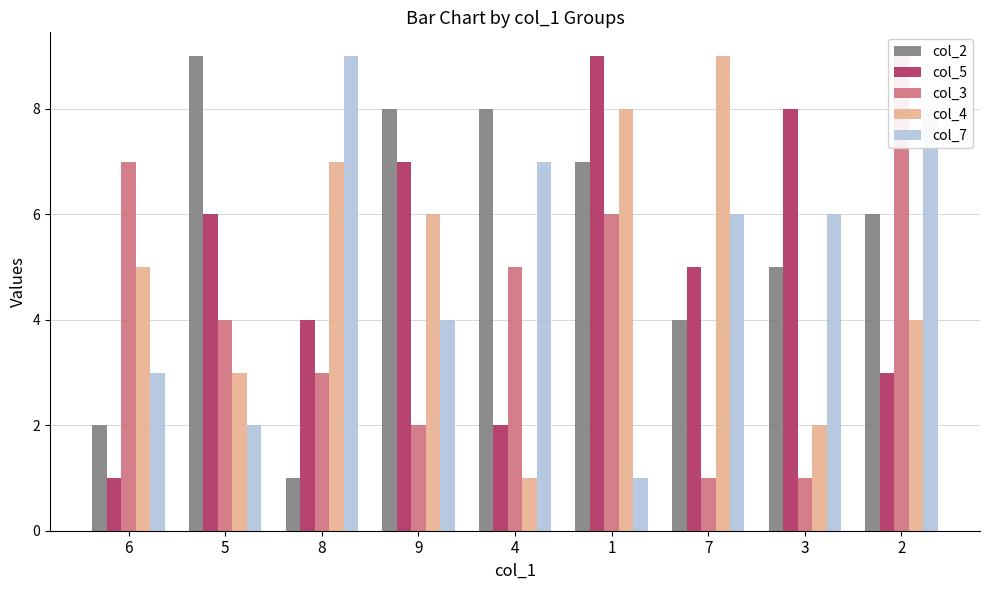

Which series has the widest spread of values?

col_2